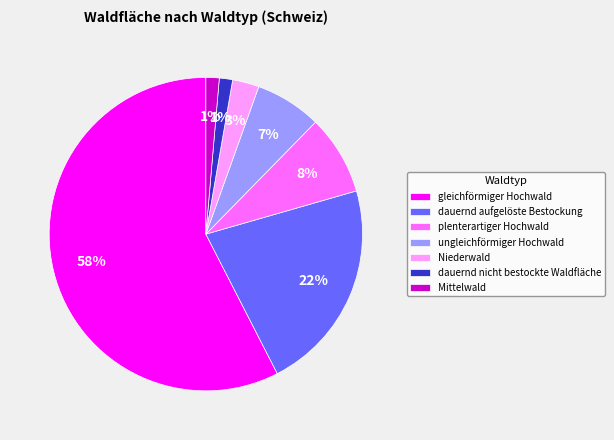

Which slice is the largest?

gleichförmiger Hochwald